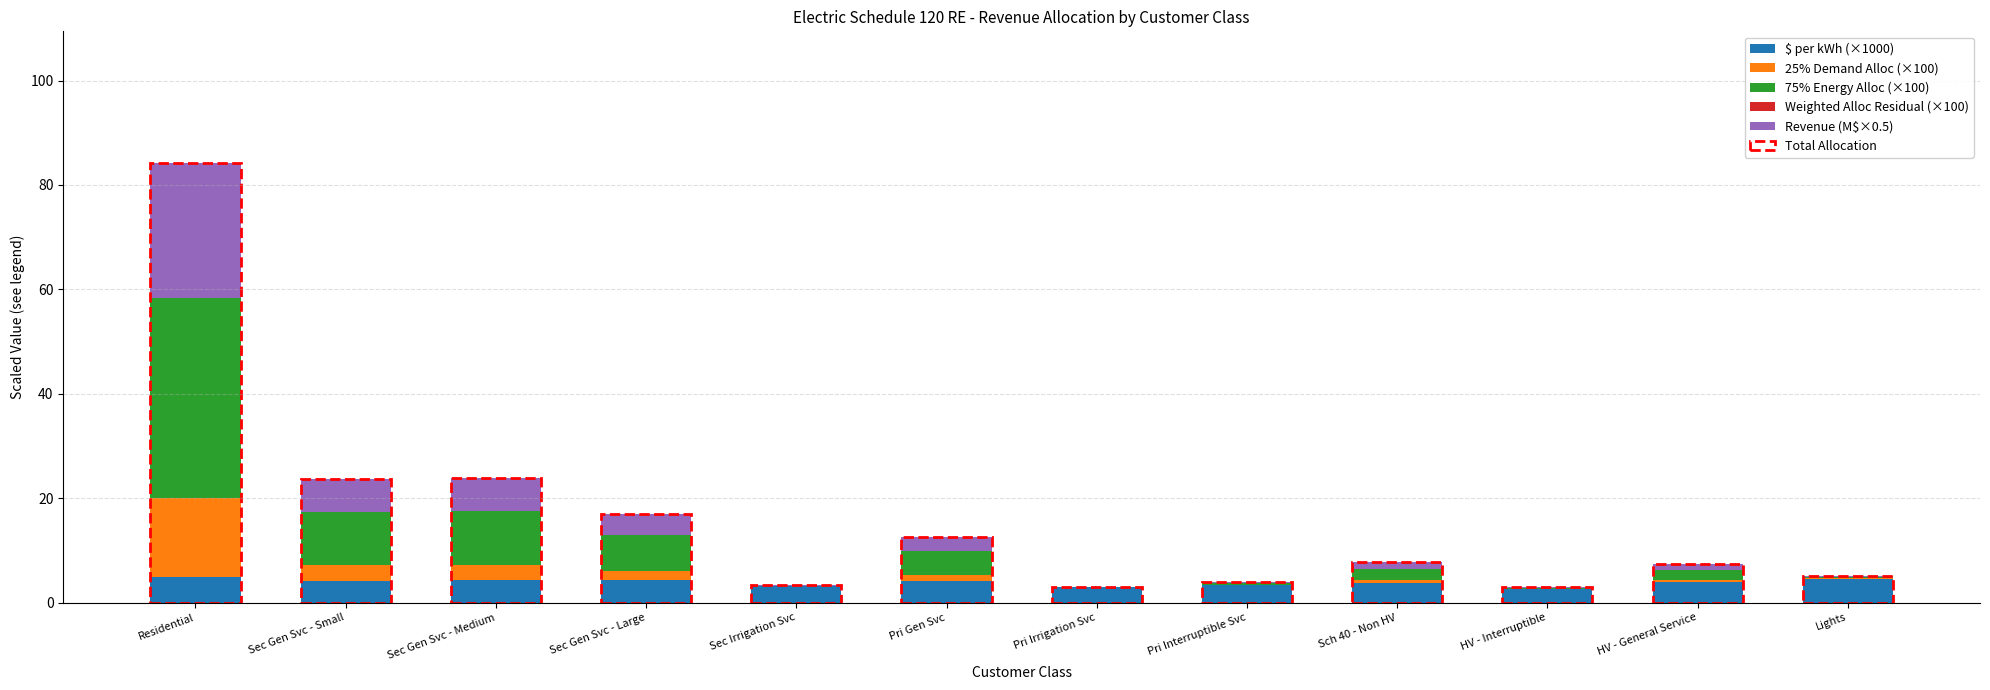

The $ per kWh (×1000) series shows 2.9 at Pri Irrigation Svc. True or false?

True